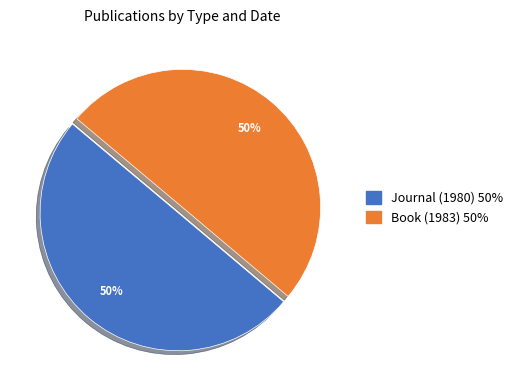

Is it true that Journal (1980) is 56% of the pie?

False